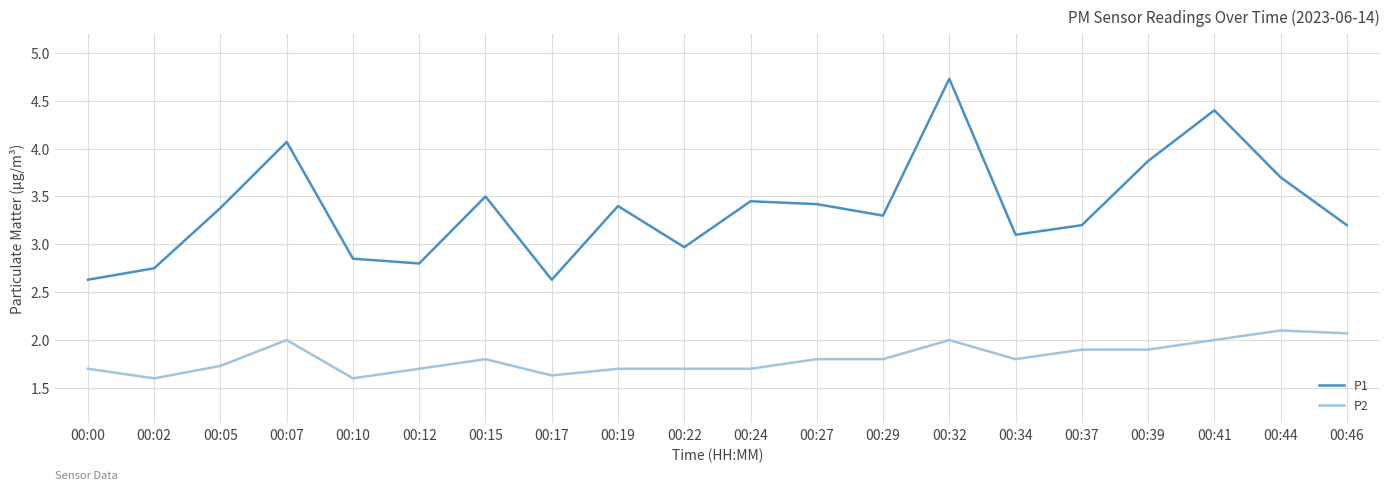

True or false: P2 has a value of 1.8 at 00:34.

True